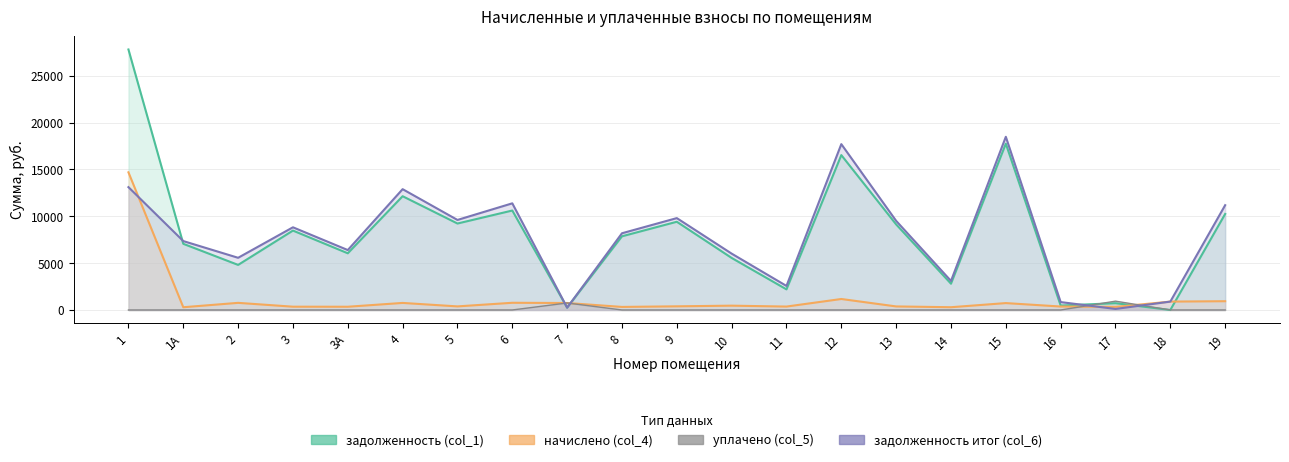

Which series changed the most between 14 and 19?

задолженность итог (col_6)